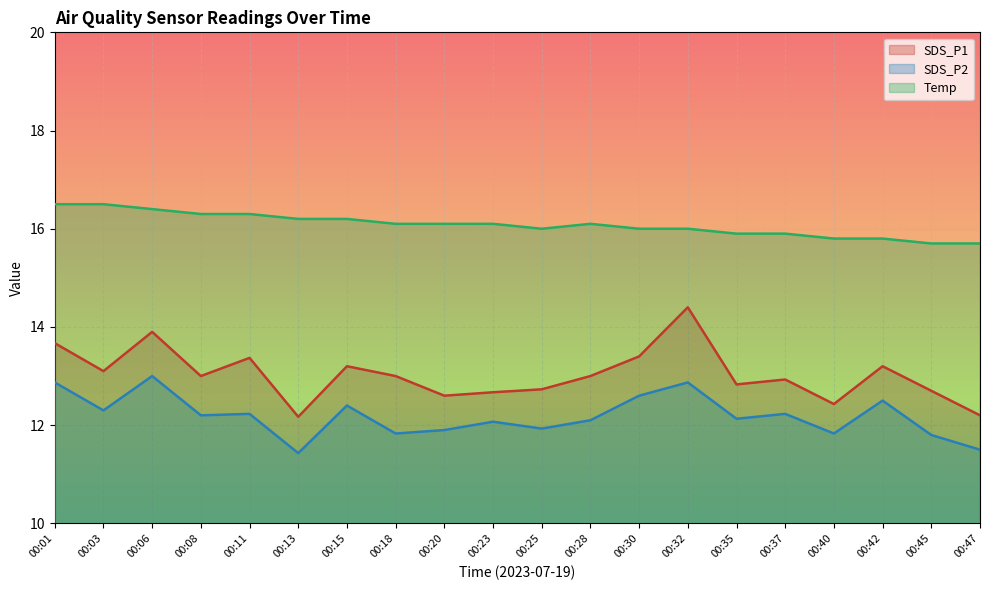

At which category is the sum across all series the highest?

00:06